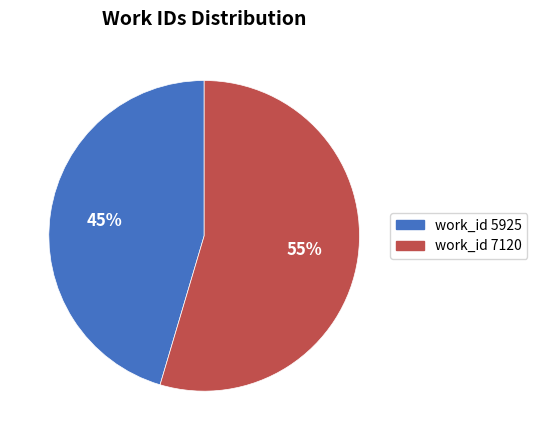

Do work_id 5925 and work_id 7120 together represent more than half of the pie?

Yes